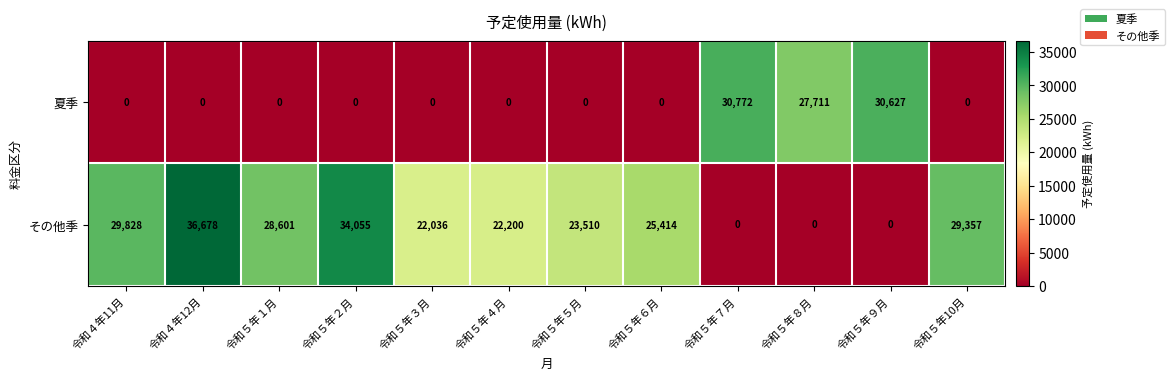

Which series has the largest range (max minus min)?

その他季